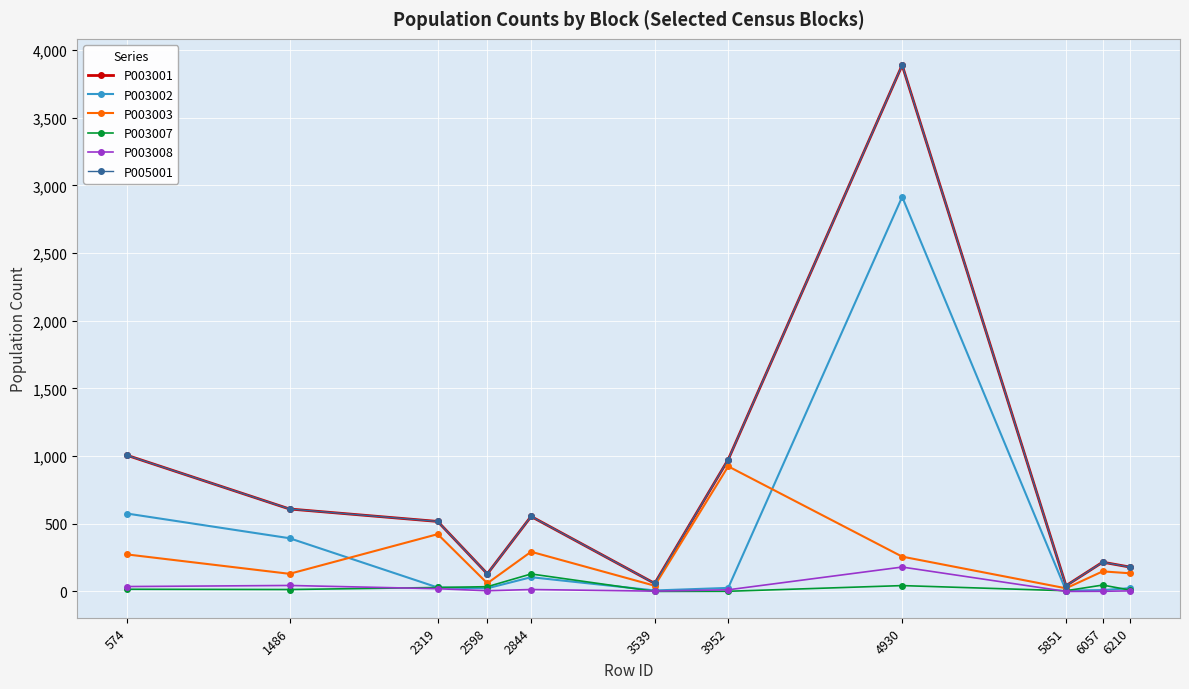

How many data points in P003001 are less than 517?

5